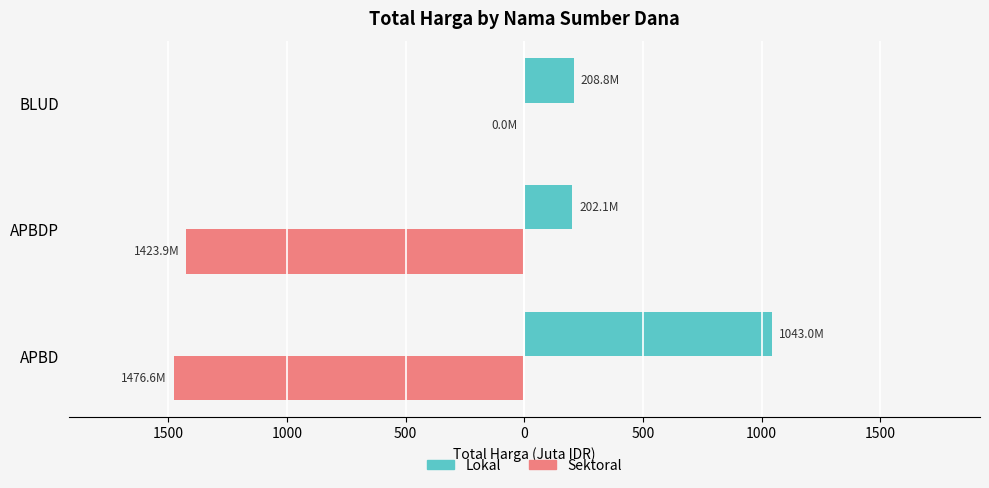

Which series has the largest range (max minus min)?

Sektoral